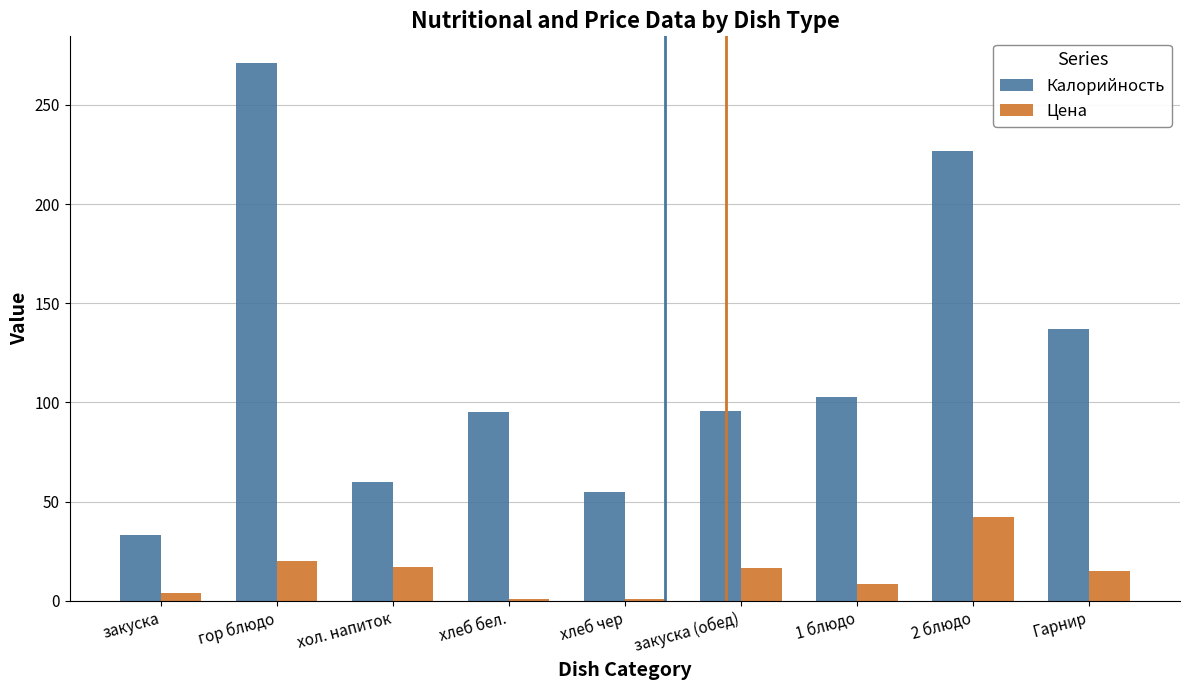

What is the maximum value shown in the chart?

271.0